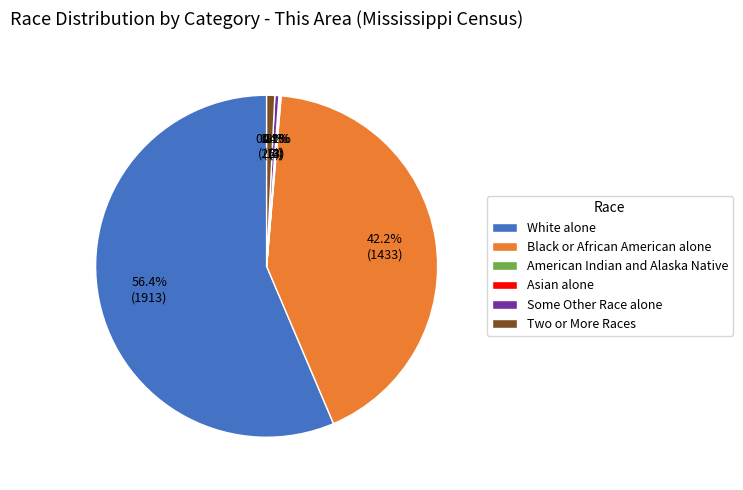

Is the sum of Two or More Races and Black or African American alone greater than half?

No